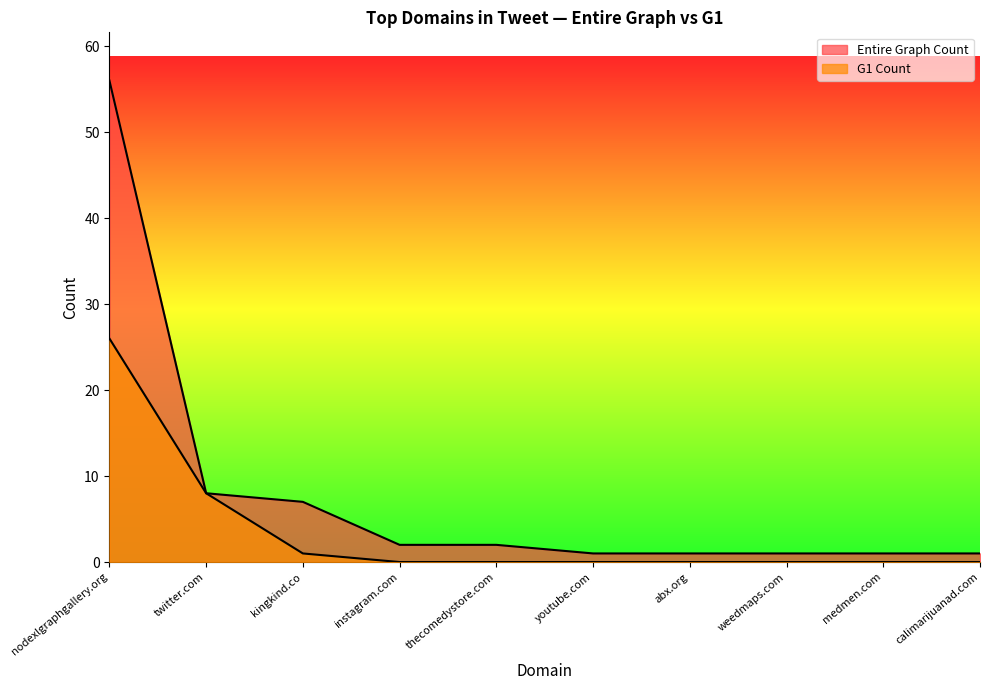

Count the number of data series in this chart.

2